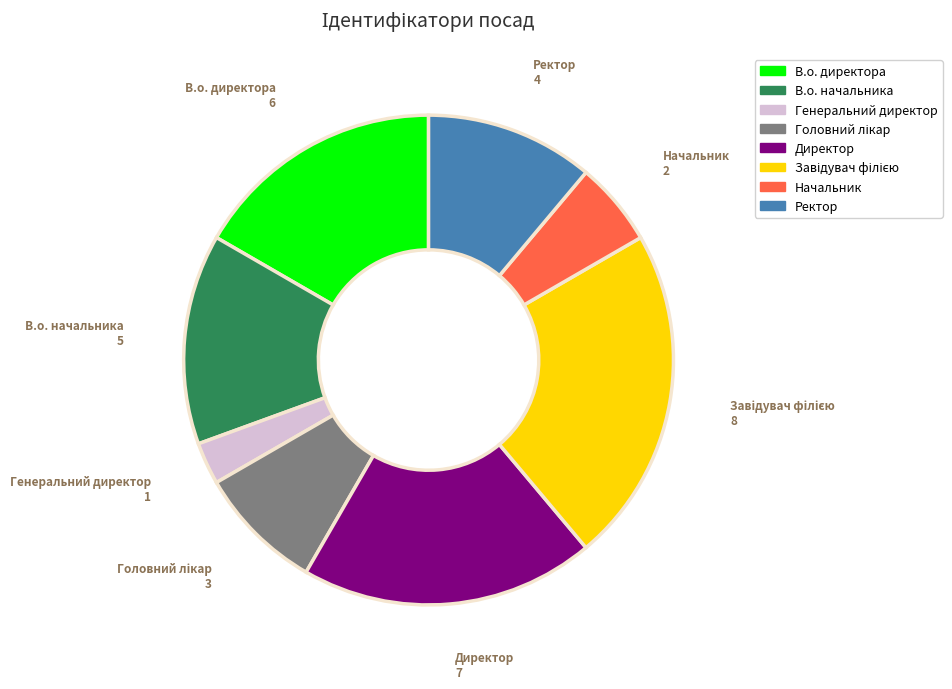

How many segments does this pie chart have?

8